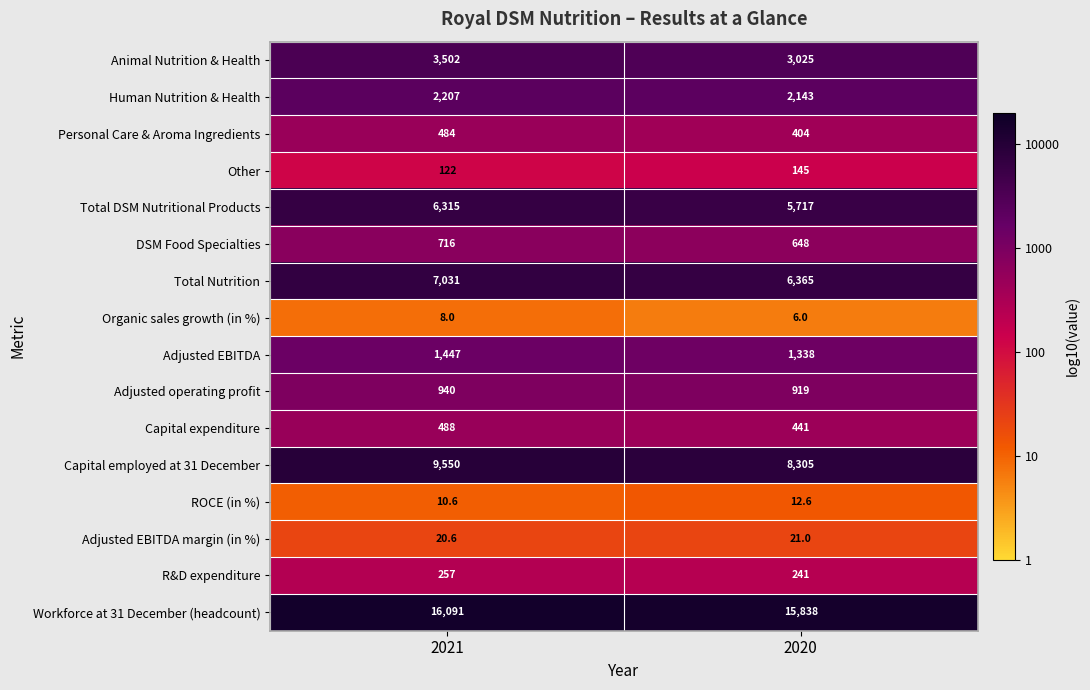

What is the minimum value shown in the chart?

6.0